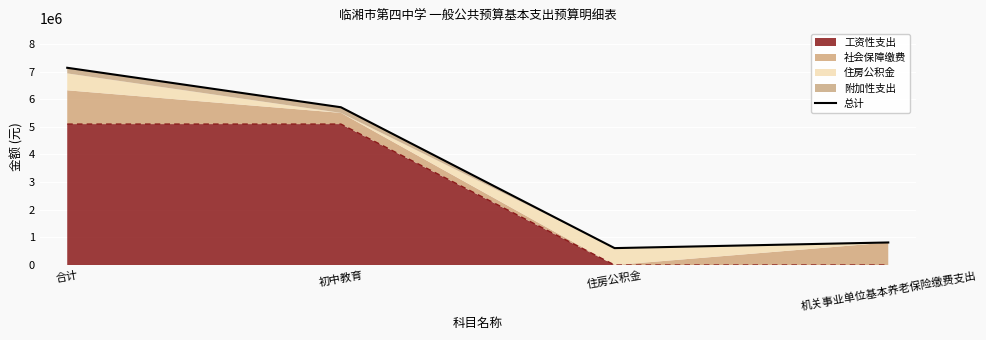

The 工资性支出 series shows 0 at 机关事业单位基本养老保险缴费支出. True or false?

True